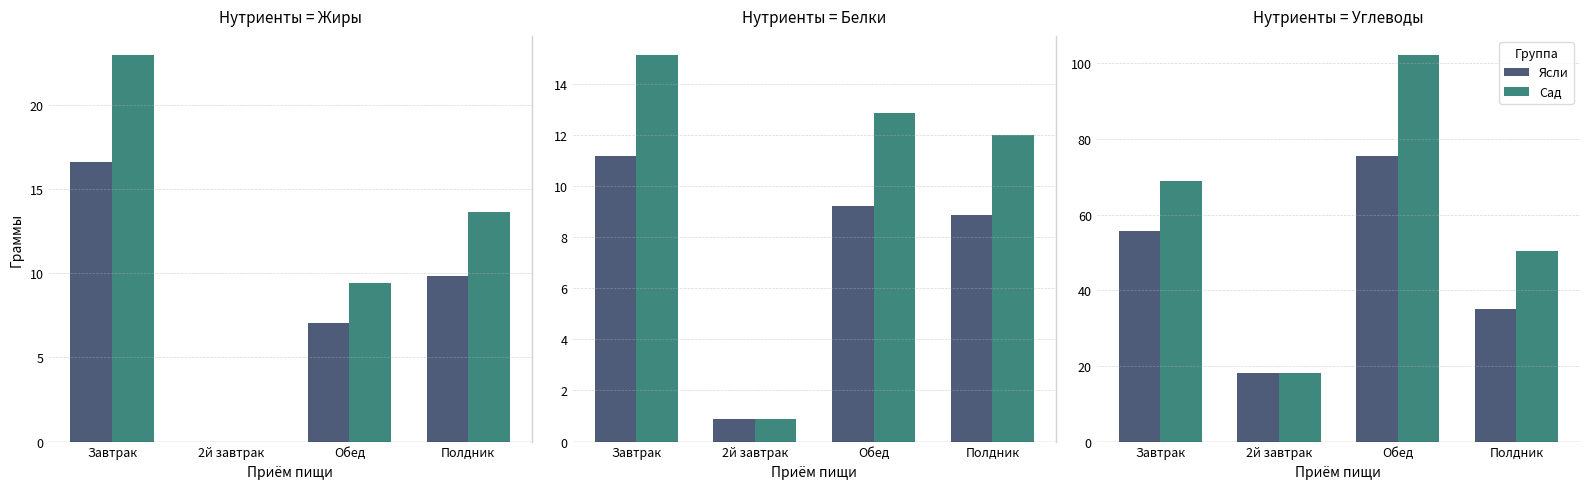

Read the Сад value at Полдник.

50.3